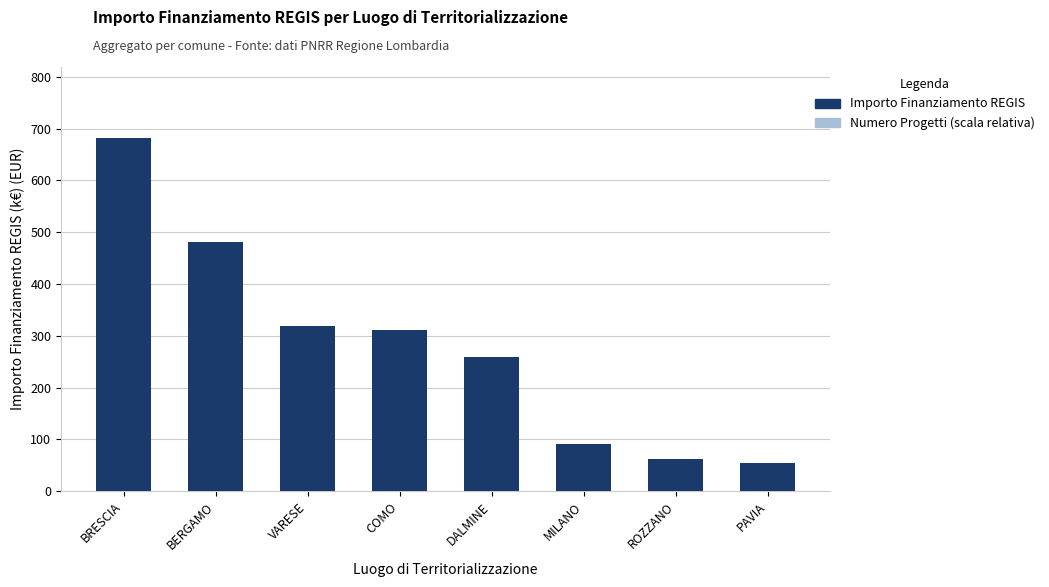

Rank the series by their average value, from highest to lowest.

Importo Finanziamento REGIS (migliaia €), Numero Progetti (scala relativa)